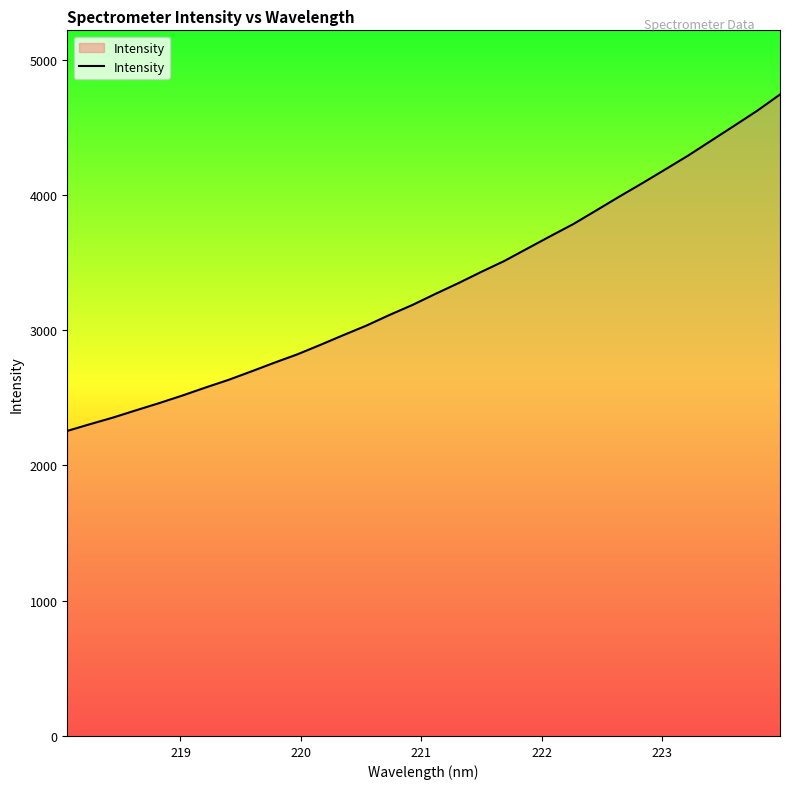

What is the greatest value displayed?

4742.3